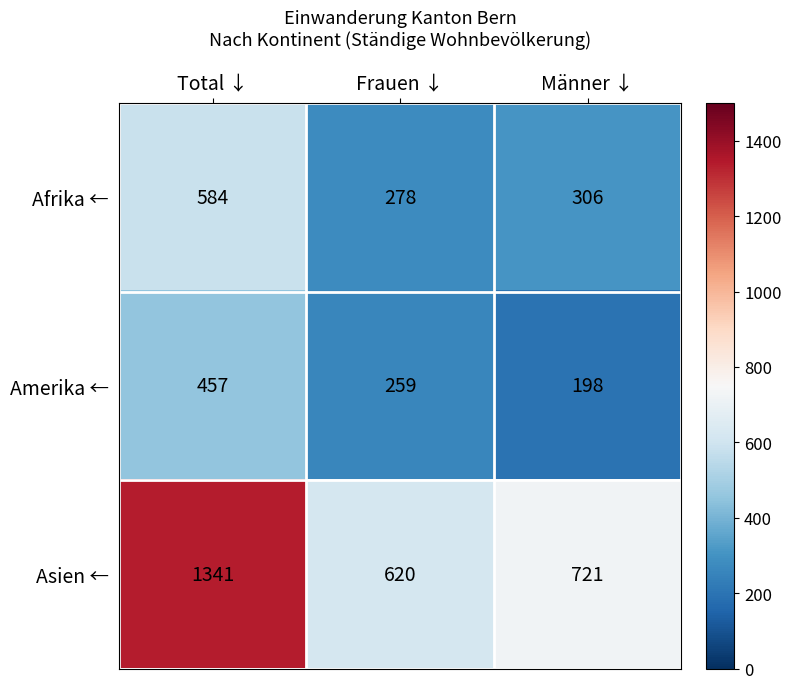

What is the greatest value displayed?

1341